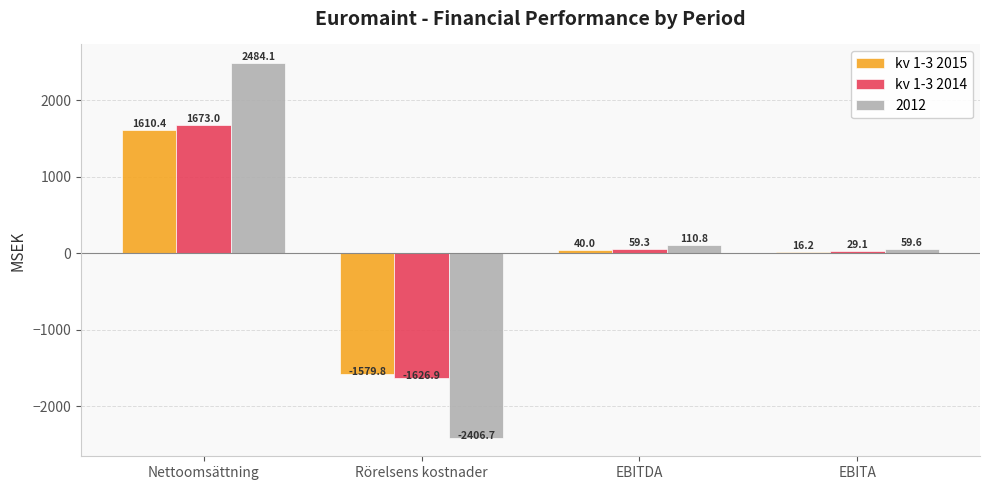

At how many categories does at least one series exceed 1502?

1